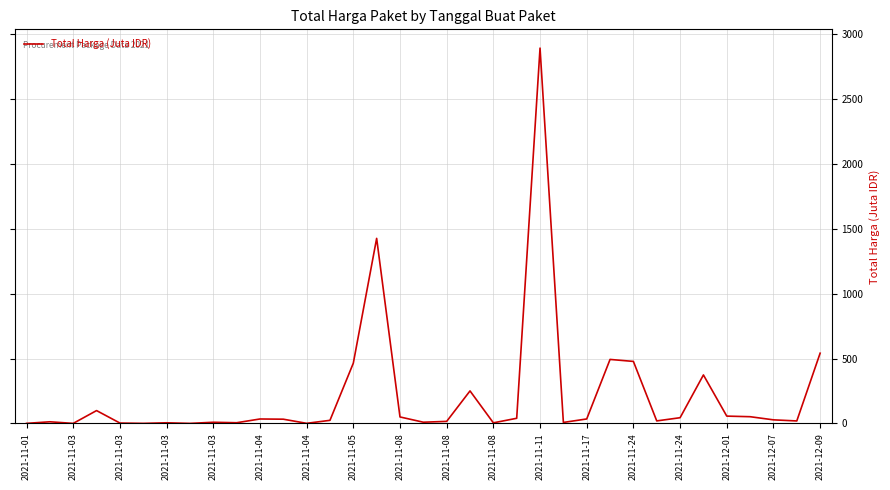

What is the smallest value displayed?

0.1